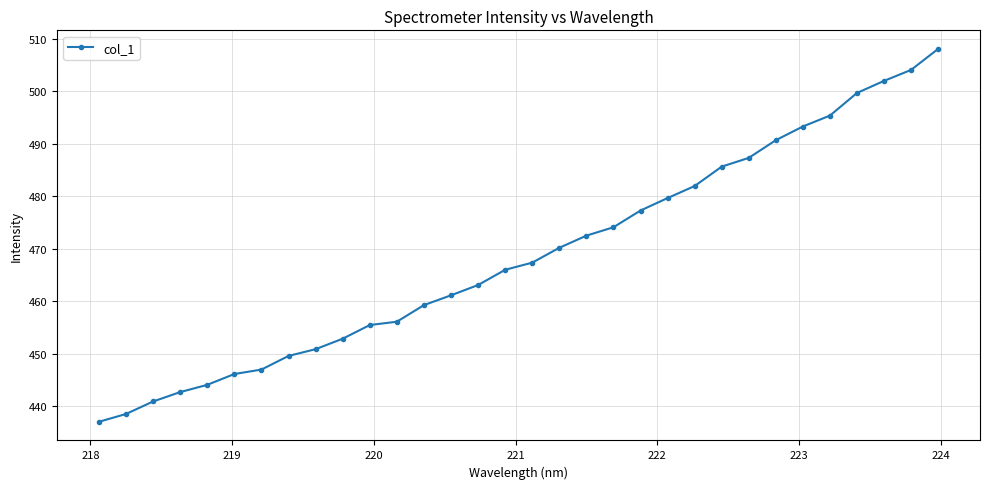

What is the sum of all values?

14999.1